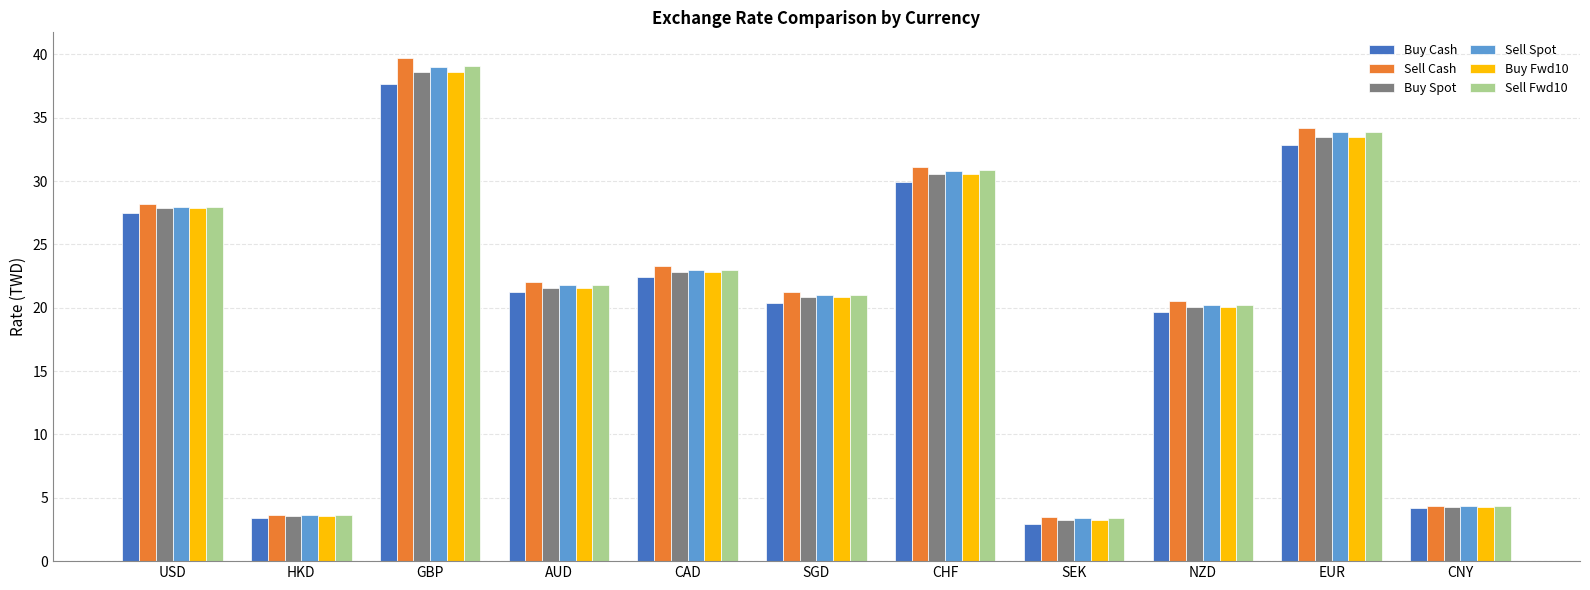

The value of Buy Cash at SGD is 20.4. True or false?

True